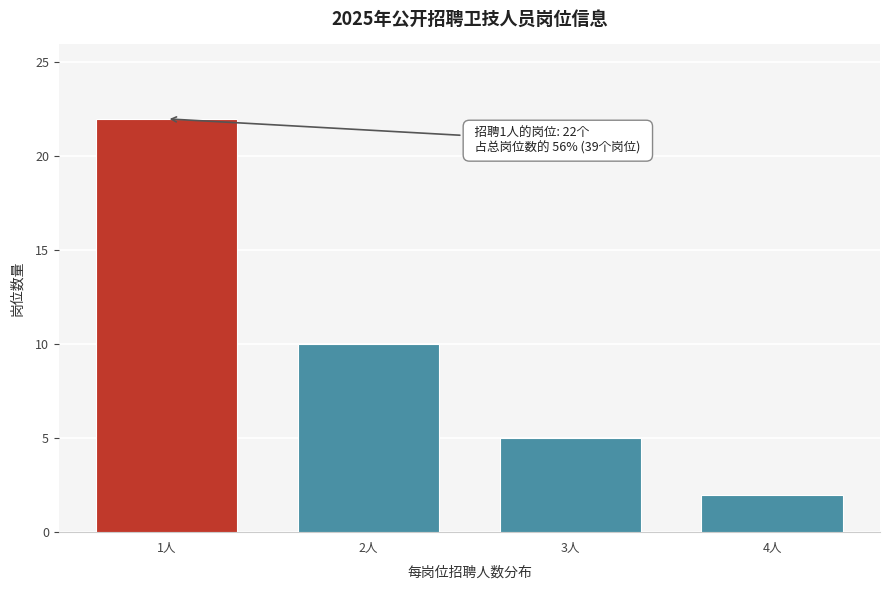

Reading right to left, what are all the values shown in this chart?

4人=2	3人=5	2人=10	1人=22